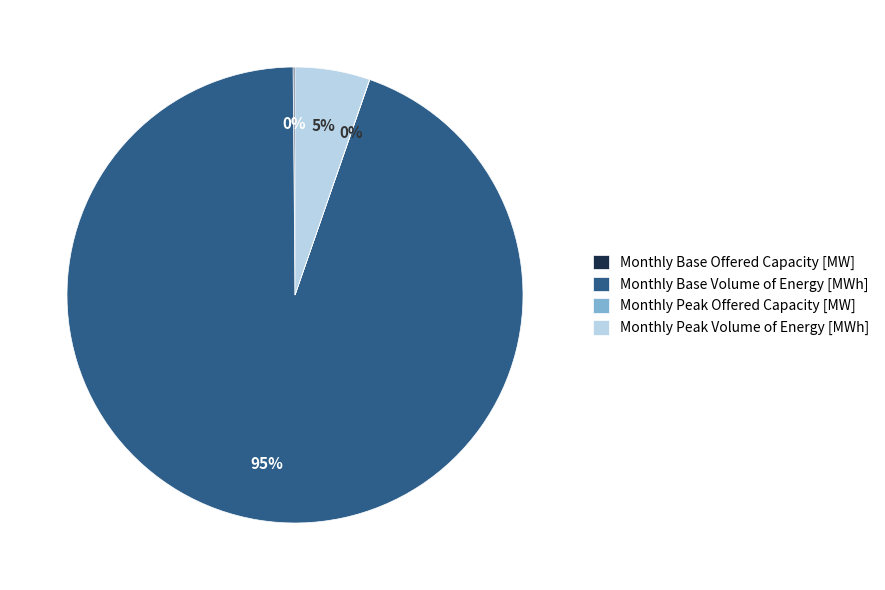

To the nearest percent, what portion does Monthly Base Volume of Energy [MWh] represent?

95%